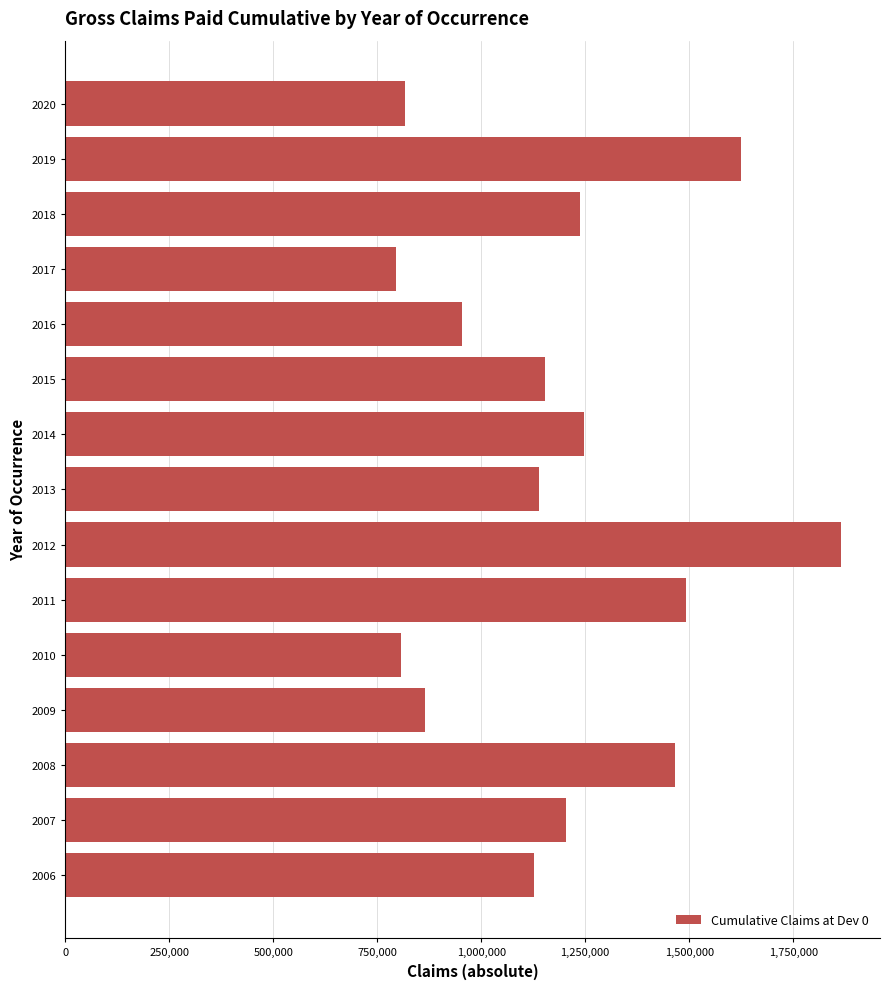

Reading top to bottom, list all the values displayed in this chart.

2020=817447	2019=1624598	2018=1237560	2017=794466	2016=953856	2015=1153615	2014=1247708	2013=1139020	2012=1865563	2011=1492430	2010=806392	2009=865042	2008=1466758	2007=1204008	2006=1127422